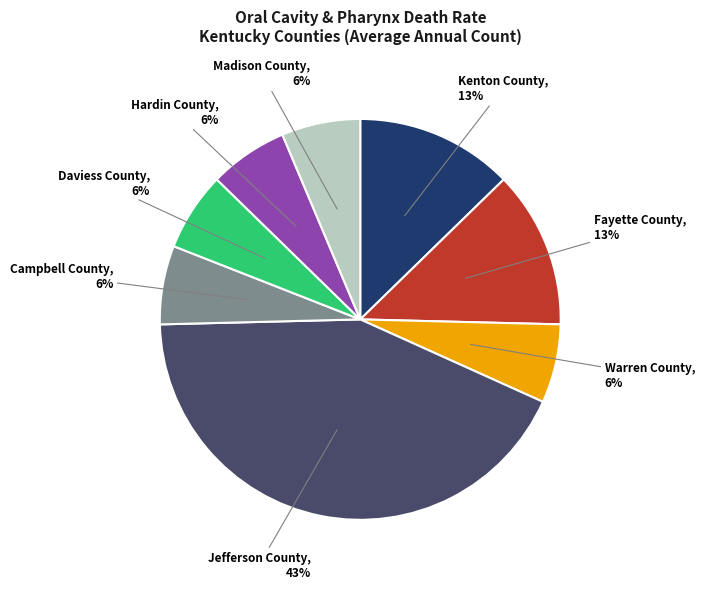

Is there a majority slice in this chart?

No